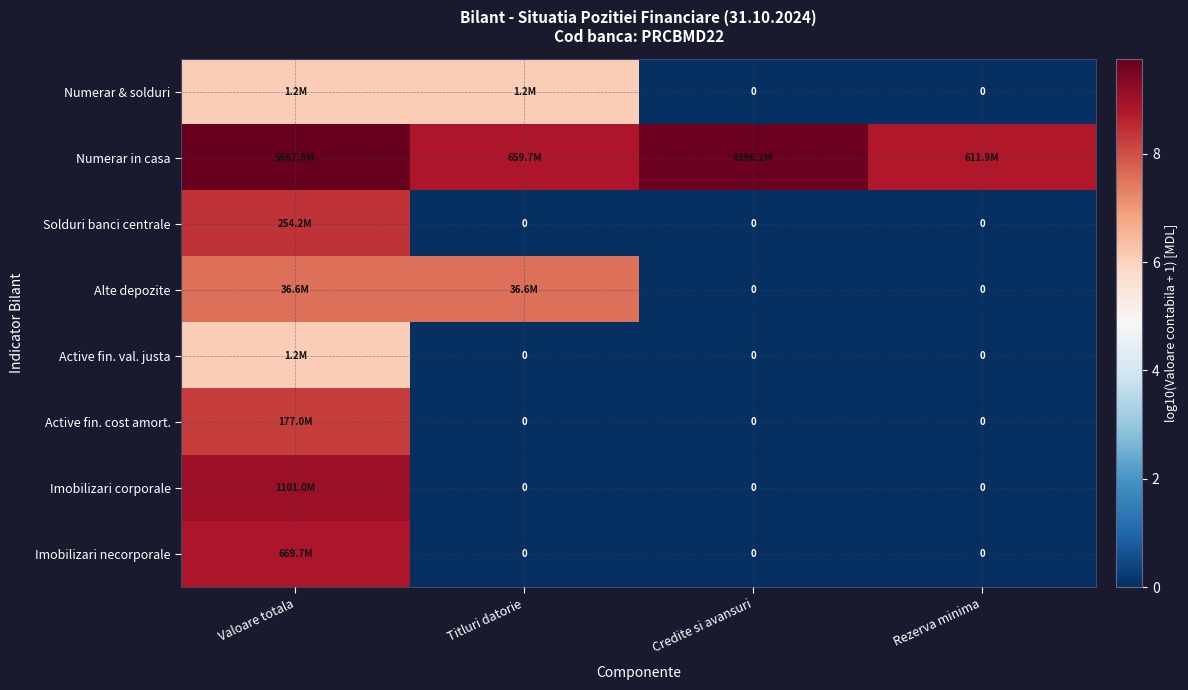

Is it true that Active fin. val. justa equals 3.7 at Titluri datorie?

False